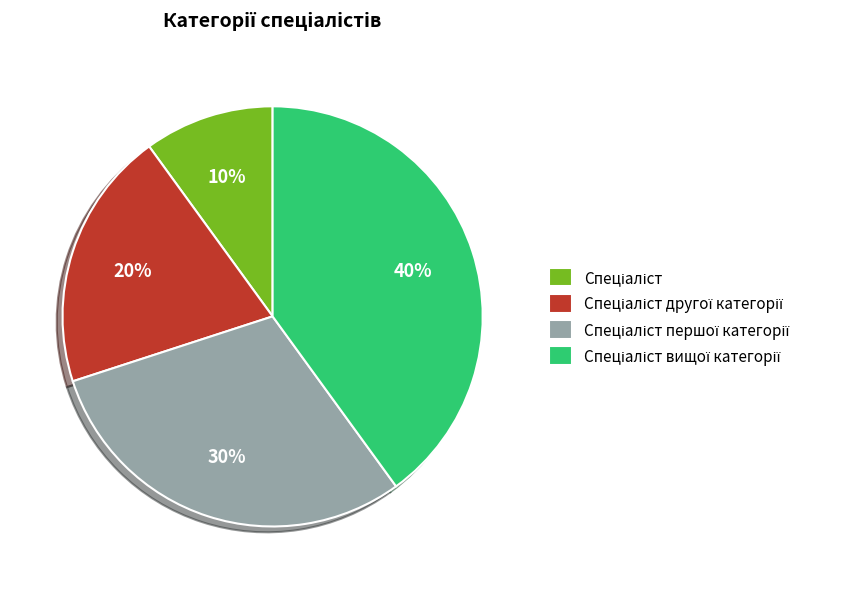

Is there any slice that represents more than half of the pie?

No